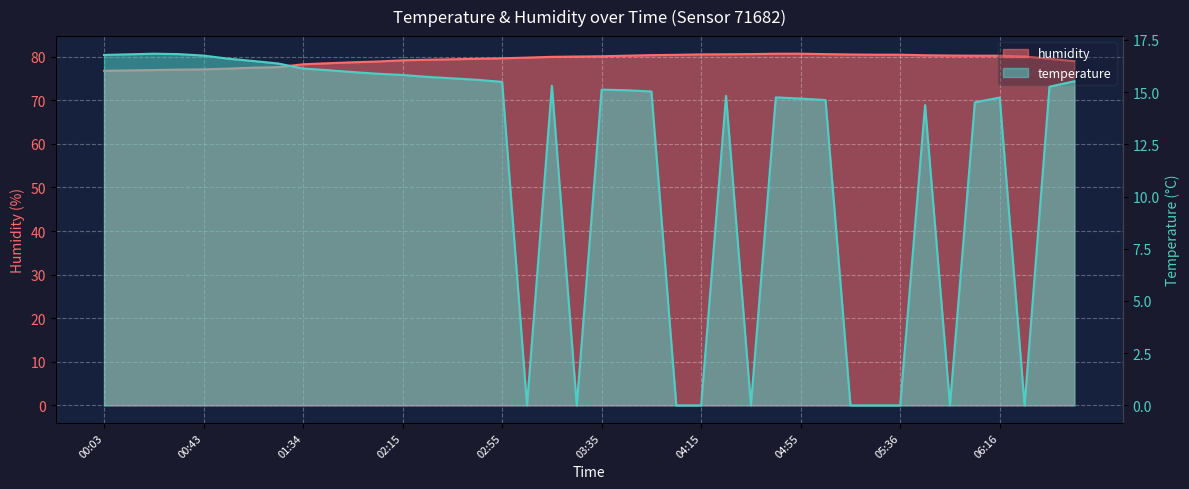

What is the label of the 23rd point from the right?

03:05